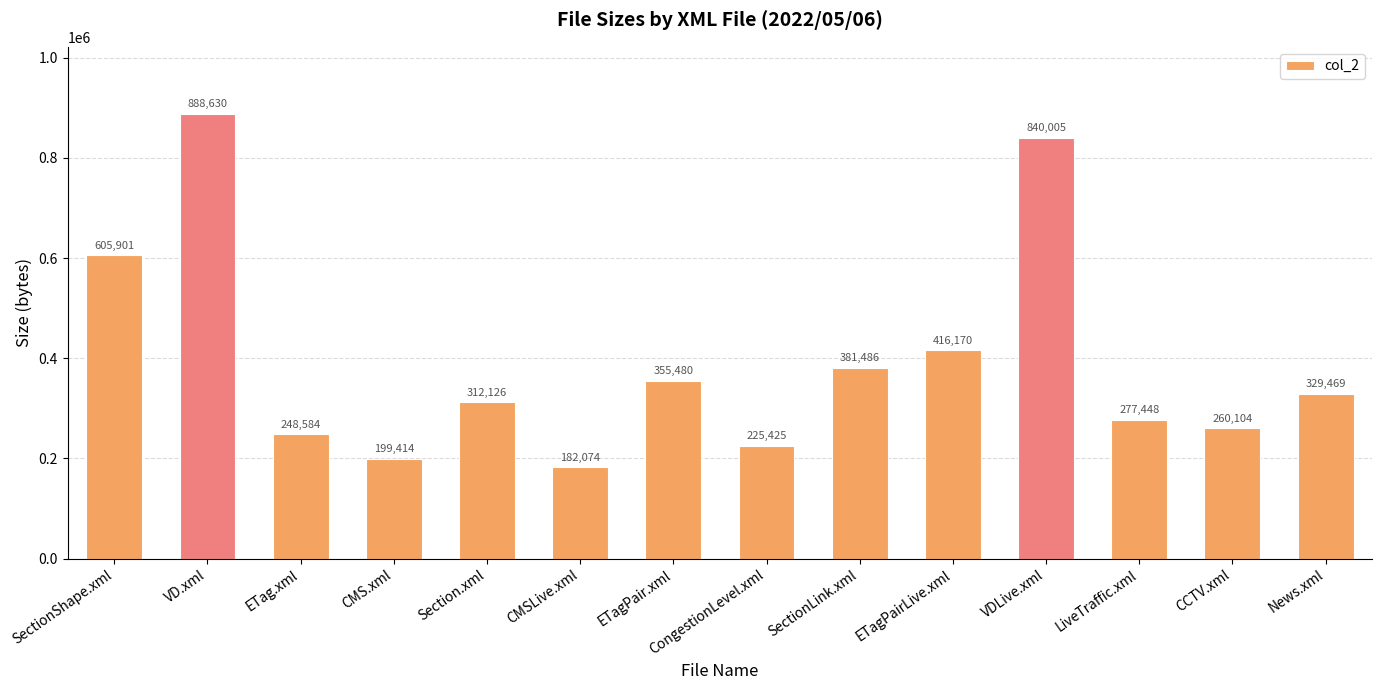

Rank the categories by value from highest to lowest.

VD.xml, VDLive.xml, SectionShape.xml, ETagPairLive.xml, SectionLink.xml, ETagPair.xml, News.xml, Section.xml, LiveTraffic.xml, CCTV.xml, ETag.xml, CongestionLevel.xml, CMS.xml, CMSLive.xml